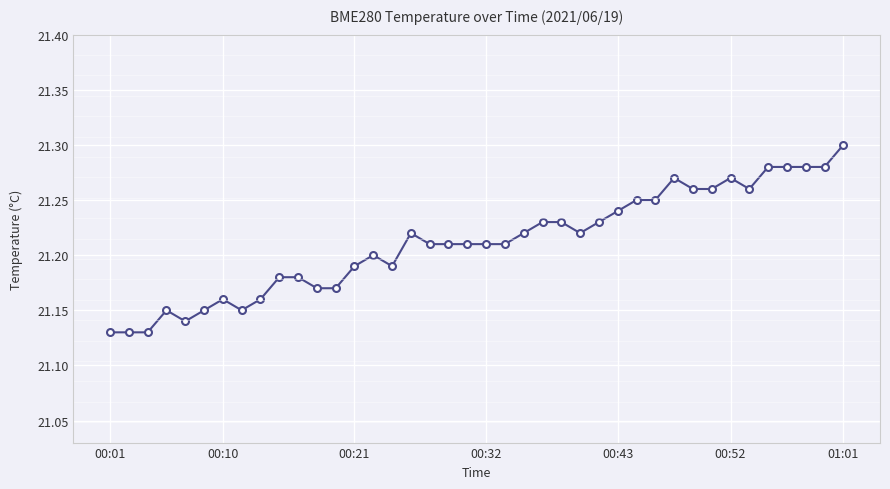

True or false: there are more than 0 points higher than both neighbors.

True